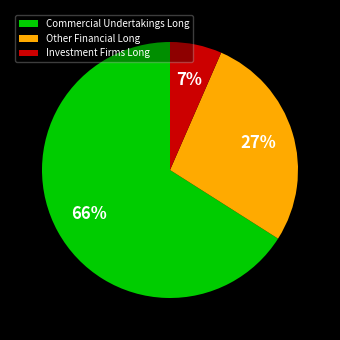

Do Other Financial Long and Investment Firms Long together represent more than half of the pie?

No